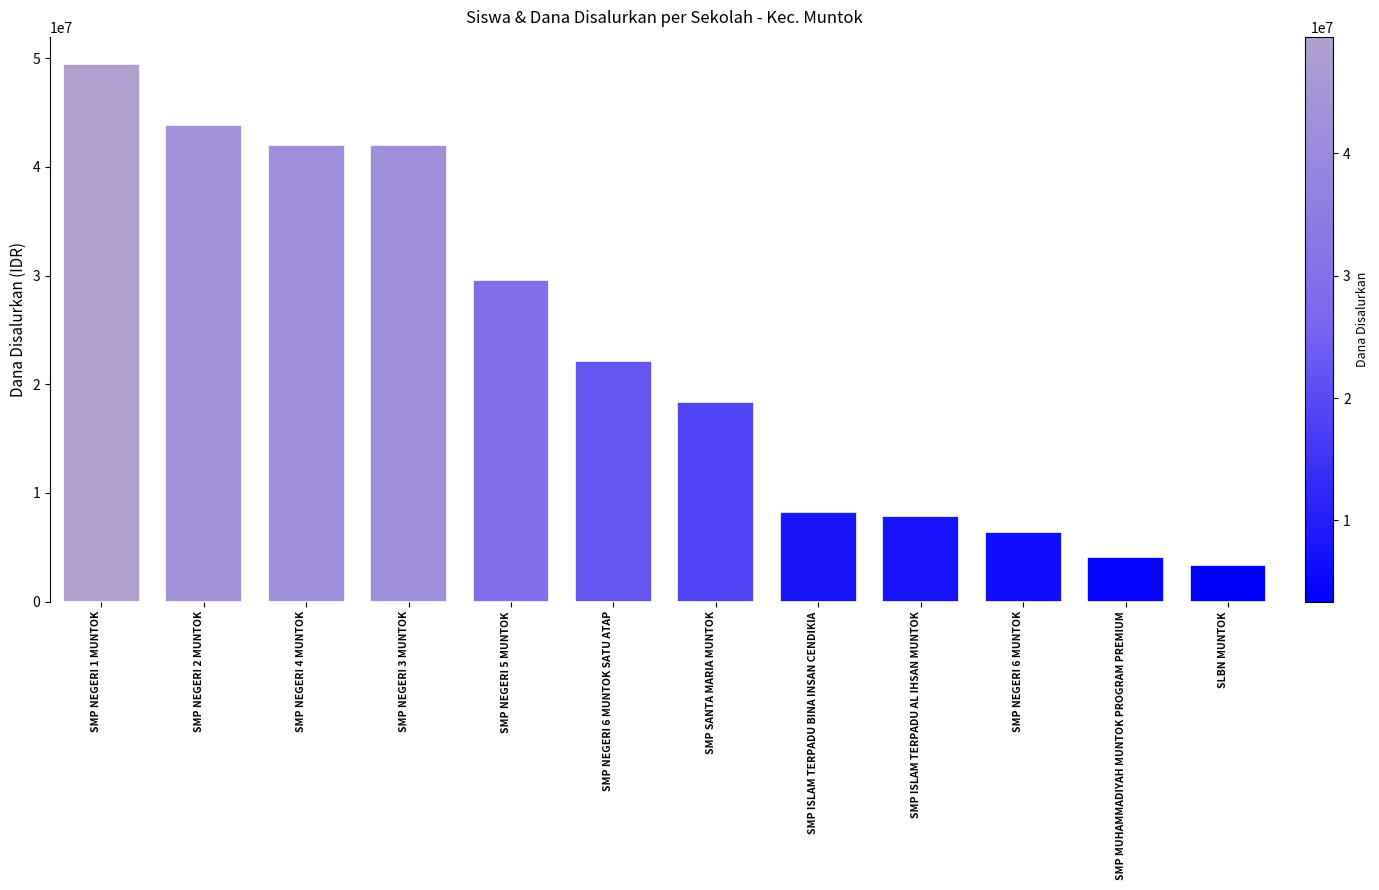

Are the bars grouped side by side (vs. stacked)?

No